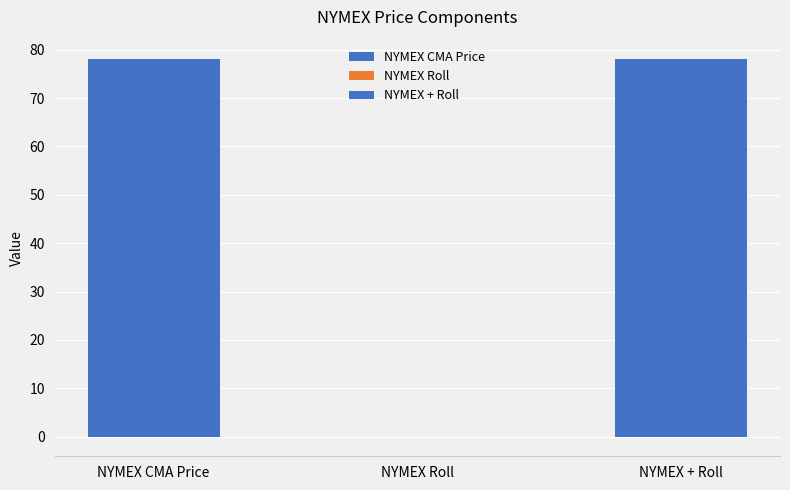

What is the value of the 2nd bar from the left?

-0.1